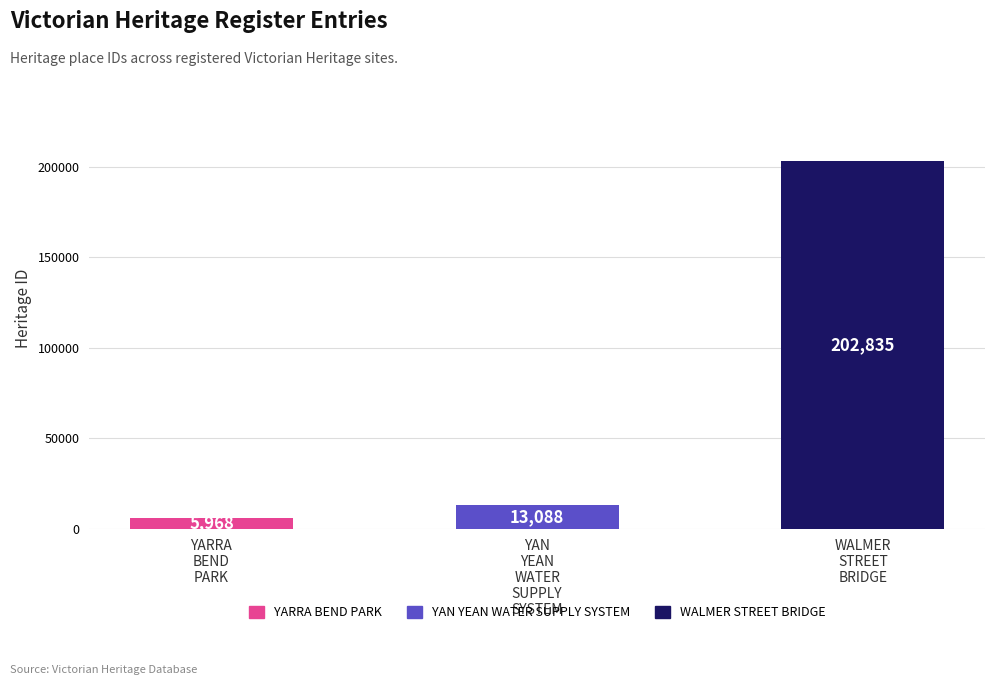

At which category does the chart reach its minimum across all series?

YARRA
BEND
PARK